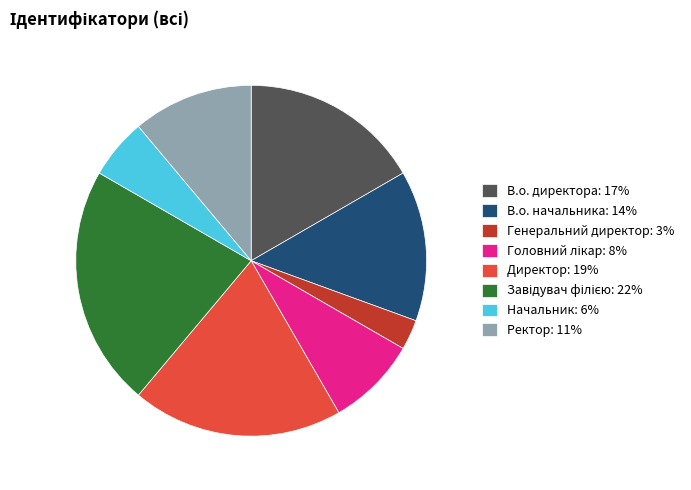

Is the sum of Директор: 19% and В.о. директора: 17% greater than half?

No